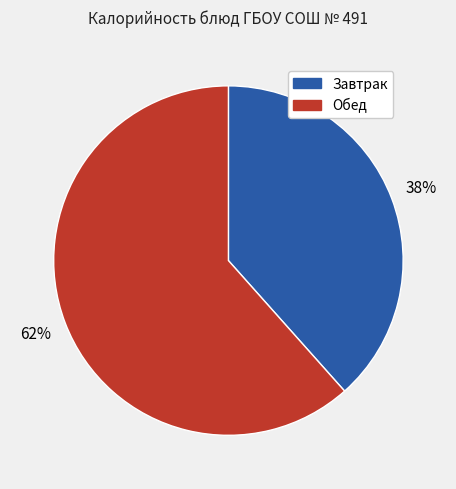

Does any single category account for the majority?

Yes